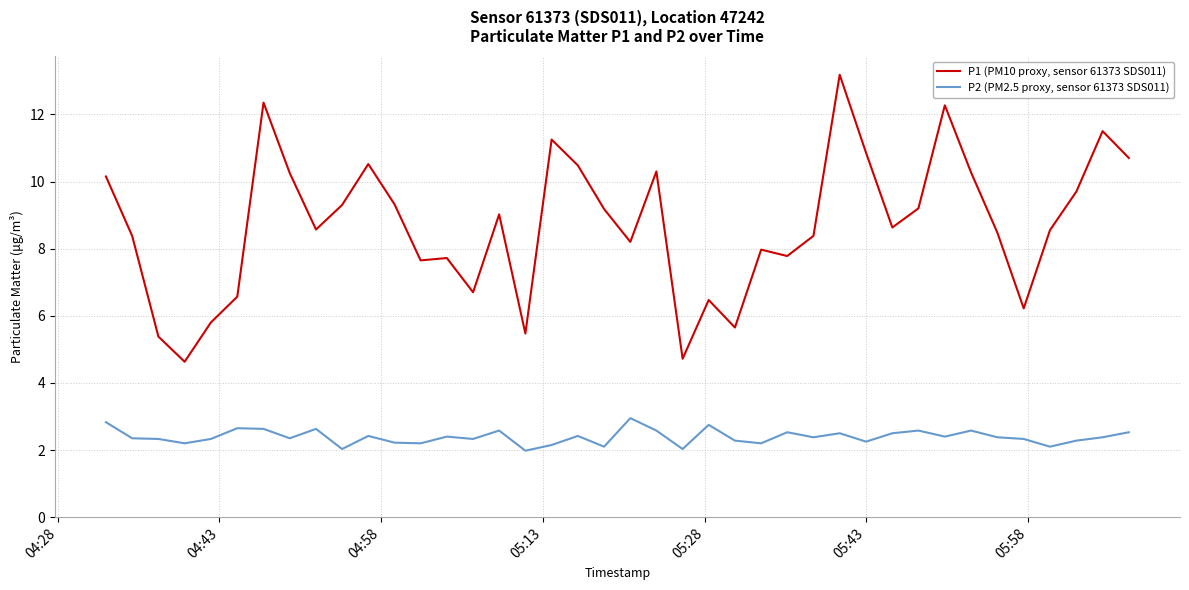

What is the highest value of the P2 (PM2.5 proxy, sensor 61373 SDS011) series?

3.0